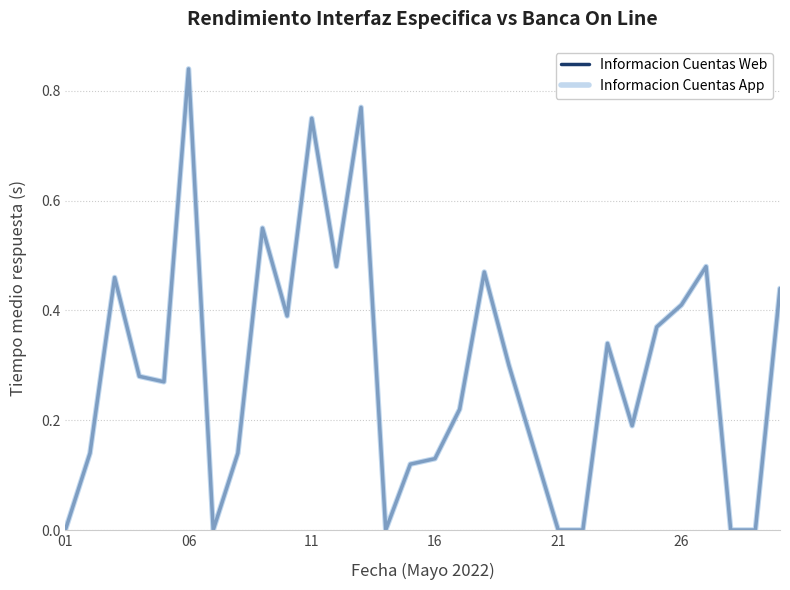

What is the difference between the maximum and minimum values in the Informacion Cuentas Web series?

0.8